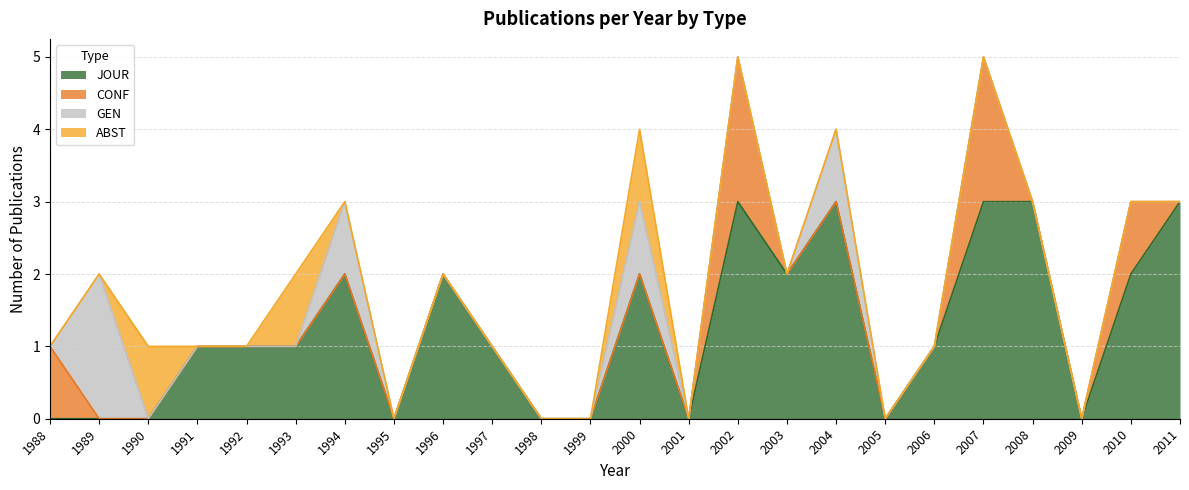

True or false: ABST and CONF intersect in this chart.

True